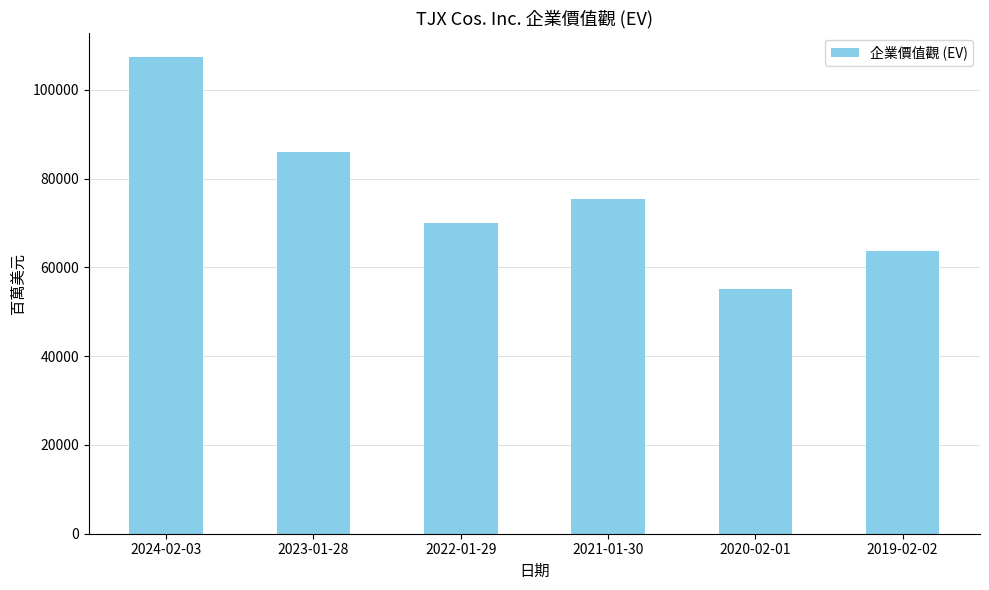

What is the ratio of the value at 2022-01-29 to the value at 2023-01-28?

0.8